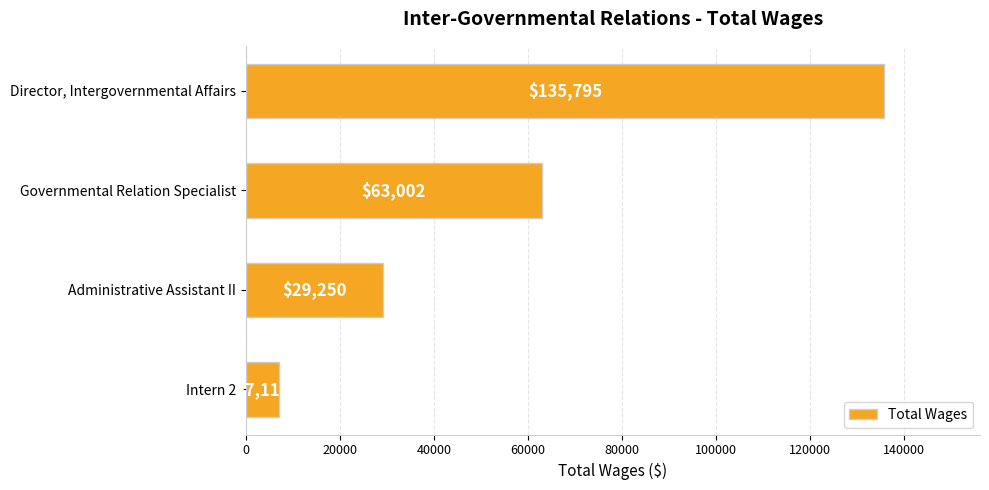

The value at Governmental Relation Specialist is 106402. True or false?

False